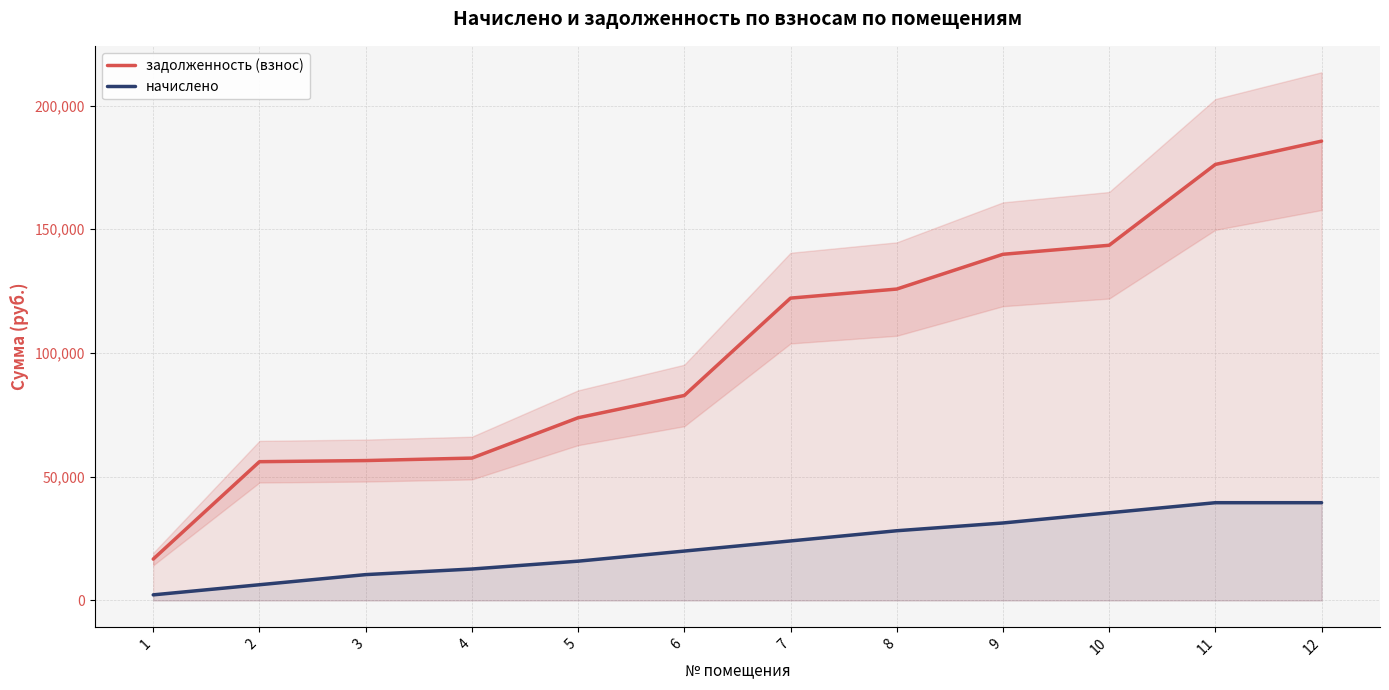

At which label does задолженность (взнос) reach its peak?

12